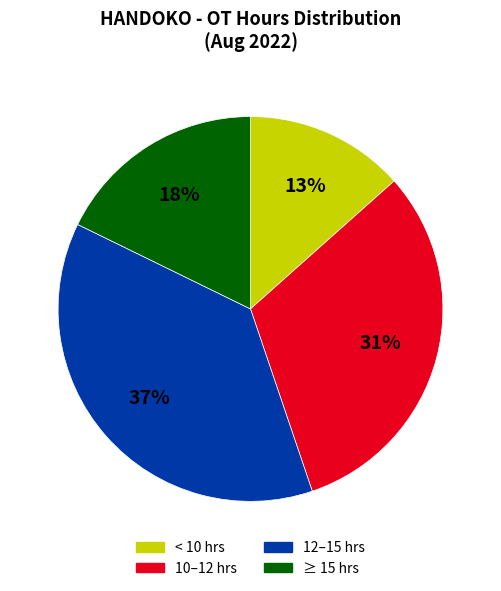

To the nearest percent, what is the difference between the largest and smallest slice percentages?

24%